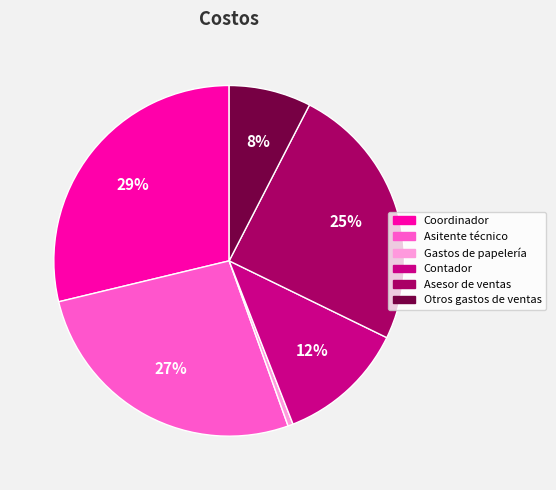

Rank the categories by value from lowest to highest.

Gastos de papelería, Otros gastos de ventas, Contador, Asesor de ventas, Asitente técnico, Coordinador